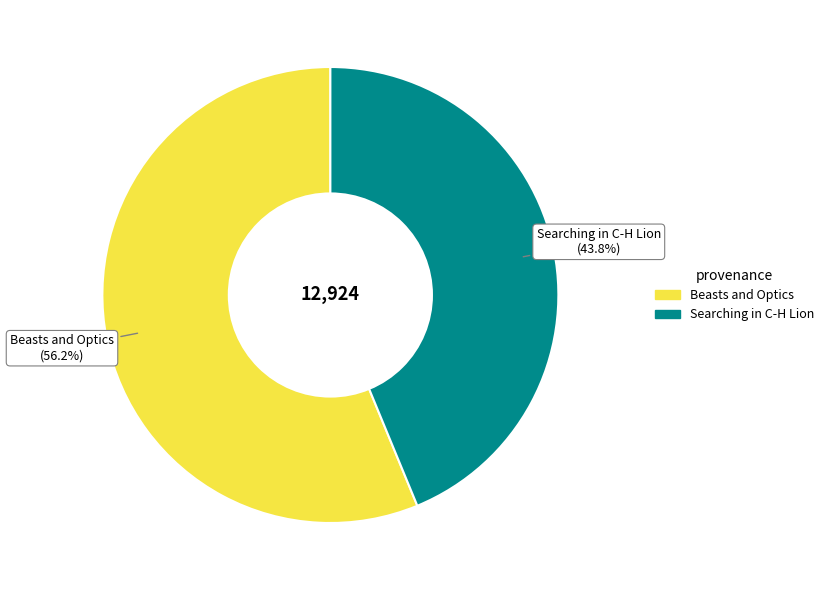

Between Beasts and Optics and Searching in C-H Lion, which is larger?

Beasts and Optics